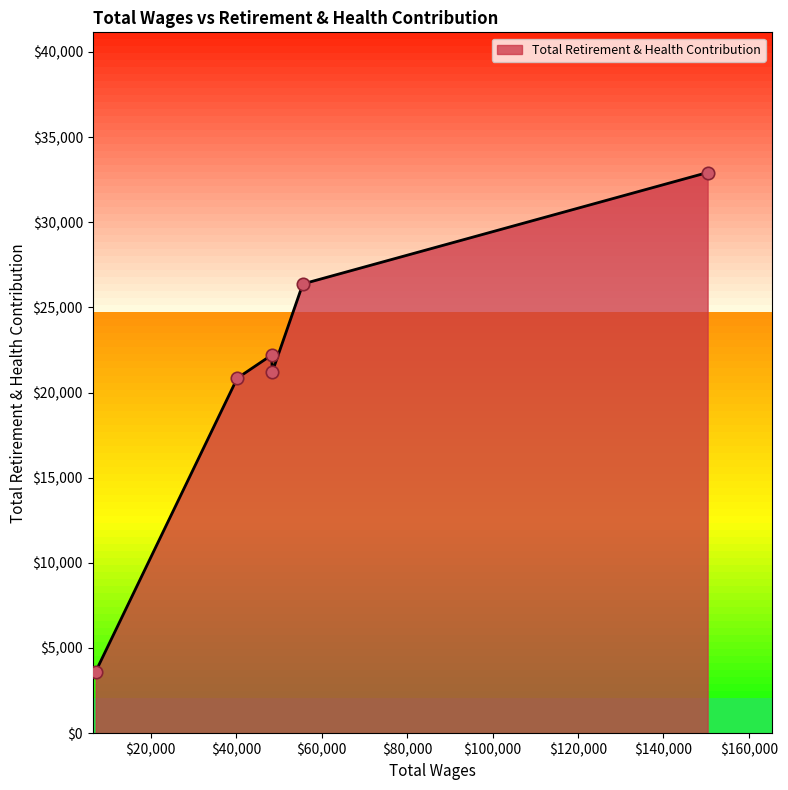

What is the difference between the second highest and second lowest values?

5535